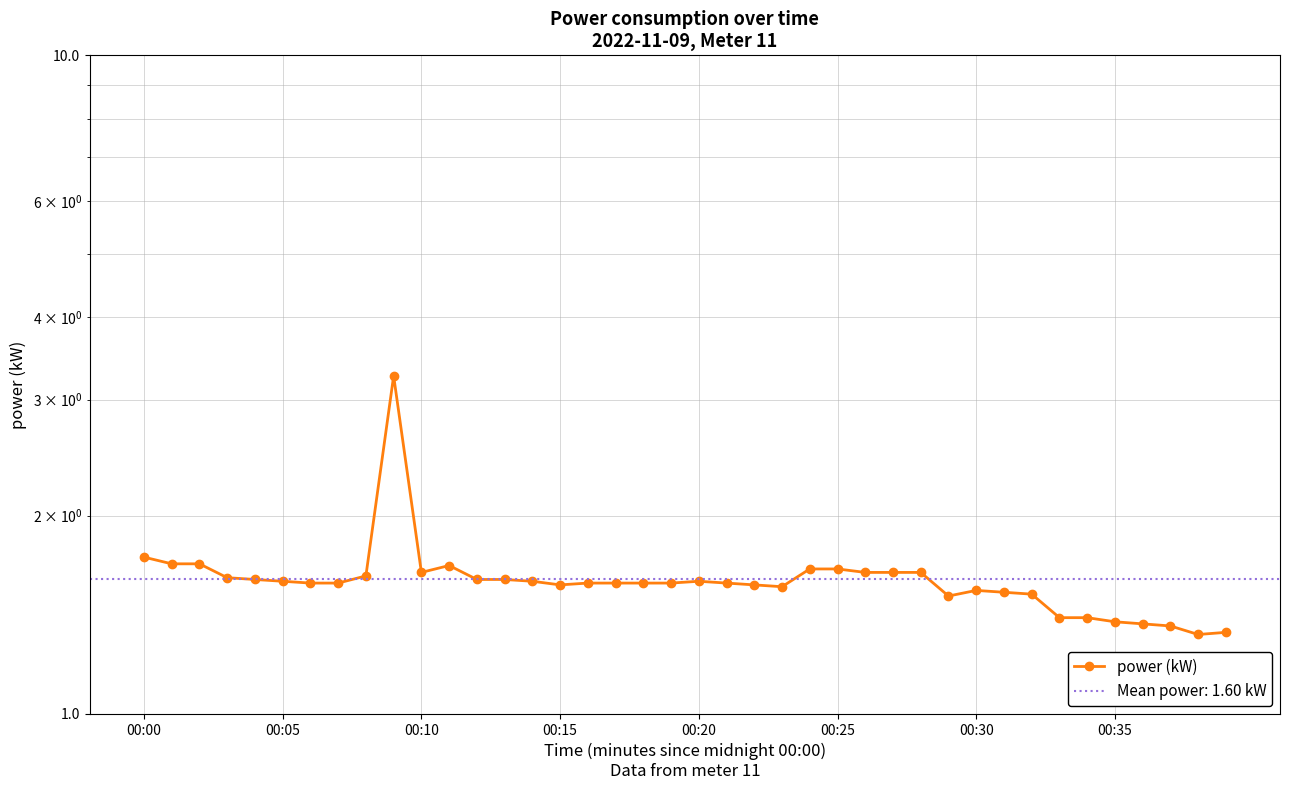

Reading left to right, what are all the values shown in this chart?

1.7	1.7	1.7	1.6	1.6	1.6	1.6	1.6	1.6	3.3	1.6	1.7	1.6	1.6	1.6	1.6	1.6	1.6	1.6	1.6	1.6	1.6	1.6	1.6	1.7	1.7	1.6	1.6	1.6	1.5	1.5	1.5	1.5	1.4	1.4	1.4	1.4	1.4	1.3	1.3